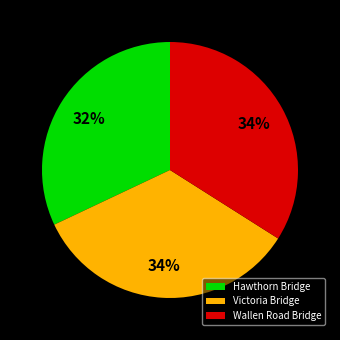

Is the sum of Hawthorn Bridge and Wallen Road Bridge greater than half?

Yes